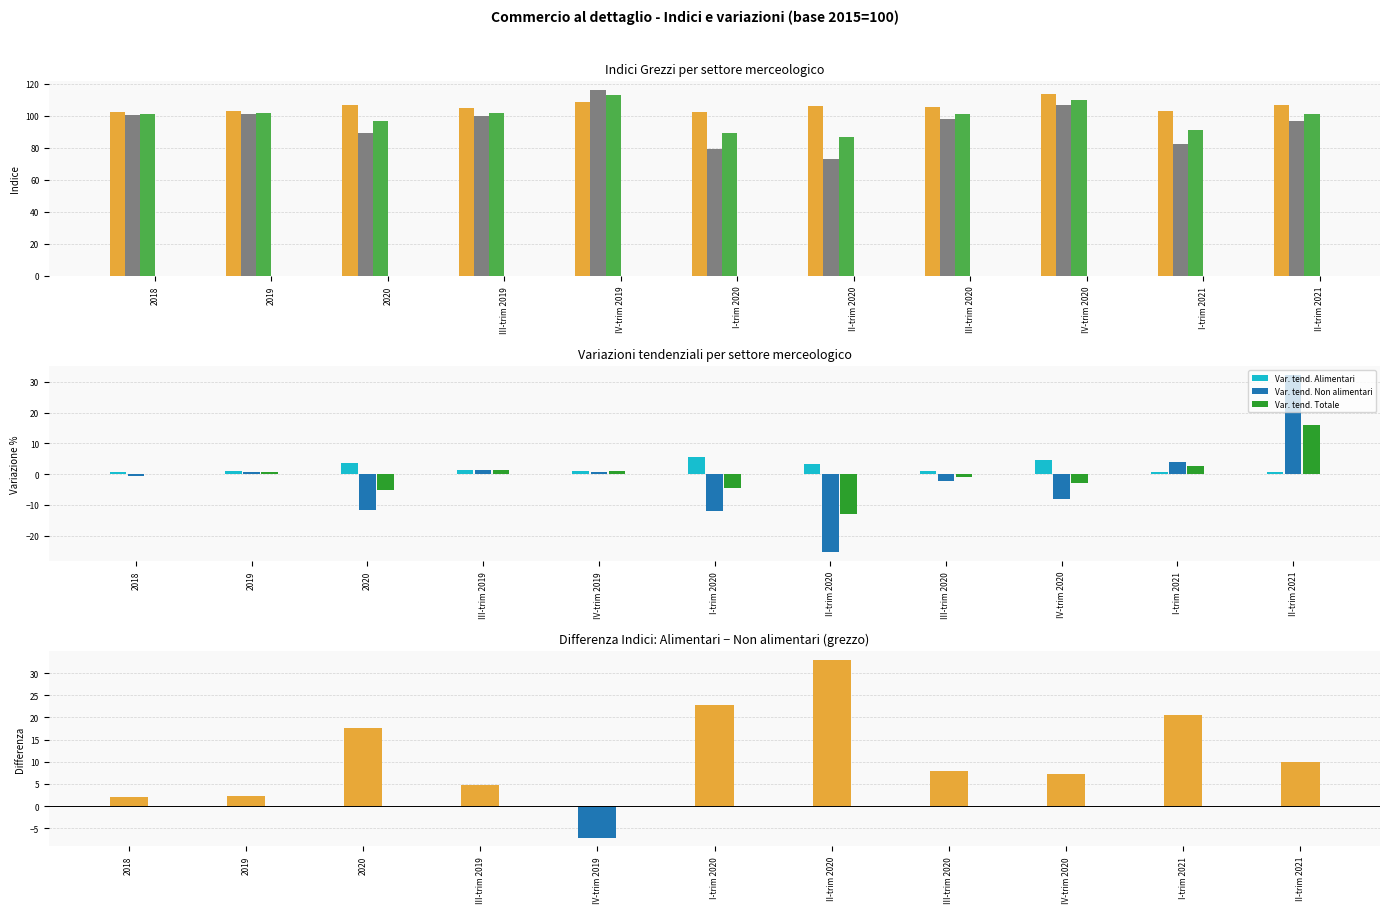

Reading right to left, transcribe all the data shown in this chart.

Alimentari (grezzo): II-trim 2021=106.8	I-trim 2021=103.2	IV-trim 2020=114.0	III-trim 2020=105.8	II-trim 2020=106.1	I-trim 2020=102.4	IV-trim 2019=109.0	III-trim 2019=104.9	2020=107.1	2019=103.4	2018=102.5
Non alimentari (grezzo): II-trim 2021=96.8	I-trim 2021=82.7	IV-trim 2020=106.8	III-trim 2020=97.9	II-trim 2020=73.2	I-trim 2020=79.6	IV-trim 2019=116.1	III-trim 2019=100.1	2020=89.4	2019=101.2	2018=100.5
Totale (grezzo): II-trim 2021=101.0	I-trim 2021=91.4	IV-trim 2020=109.9	III-trim 2020=101.2	II-trim 2020=87.1	I-trim 2020=89.2	IV-trim 2019=113.1	III-trim 2019=102.1	2020=96.8	2019=102.1	2018=101.4
Var. tend. Alimentari: II-trim 2021=0.7	I-trim 2021=0.8	IV-trim 2020=4.6	III-trim 2020=0.9	II-trim 2020=3.3	I-trim 2020=5.5	IV-trim 2019=1.0	III-trim 2019=1.4	2020=3.6	2019=0.9	2018=0.6
Var. tend. Non alimentari: II-trim 2021=32.2	I-trim 2021=3.9	IV-trim 2020=-8.0	III-trim 2020=-2.2	II-trim 2020=-25.4	I-trim 2020=-12.0	IV-trim 2019=0.8	III-trim 2019=1.4	2020=-11.7	2019=0.7	2018=-0.5
Var. tend. Totale: II-trim 2021=16.0	I-trim 2021=2.5	IV-trim 2020=-2.8	III-trim 2020=-0.9	II-trim 2020=-12.9	I-trim 2020=-4.4	IV-trim 2019=0.9	III-trim 2019=1.4	2020=-5.2	2019=0.7	2018=0.1